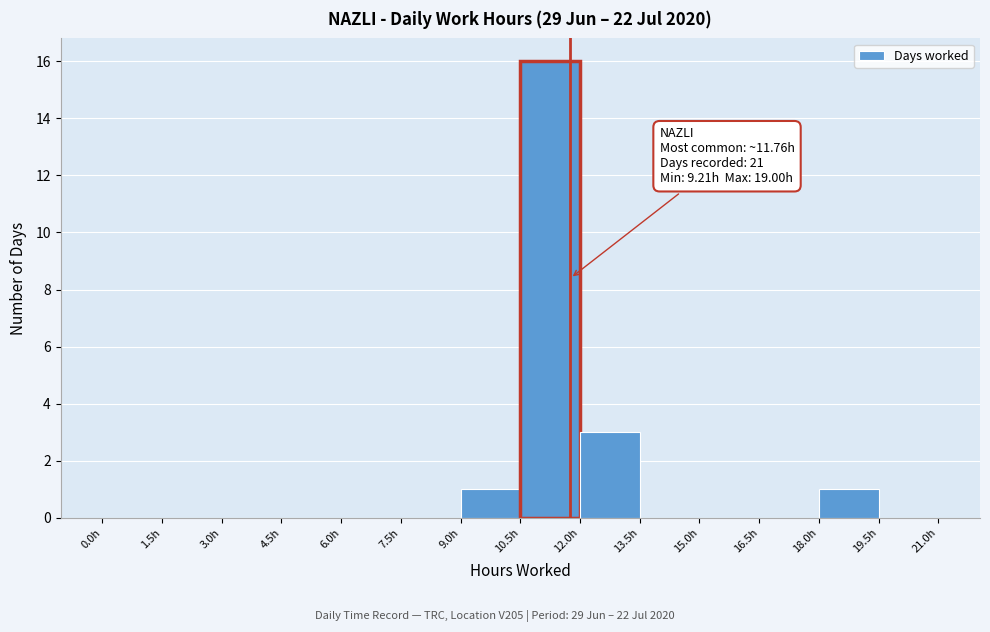

Which range on the x-axis has the tallest bar?

10.5 to 12.0